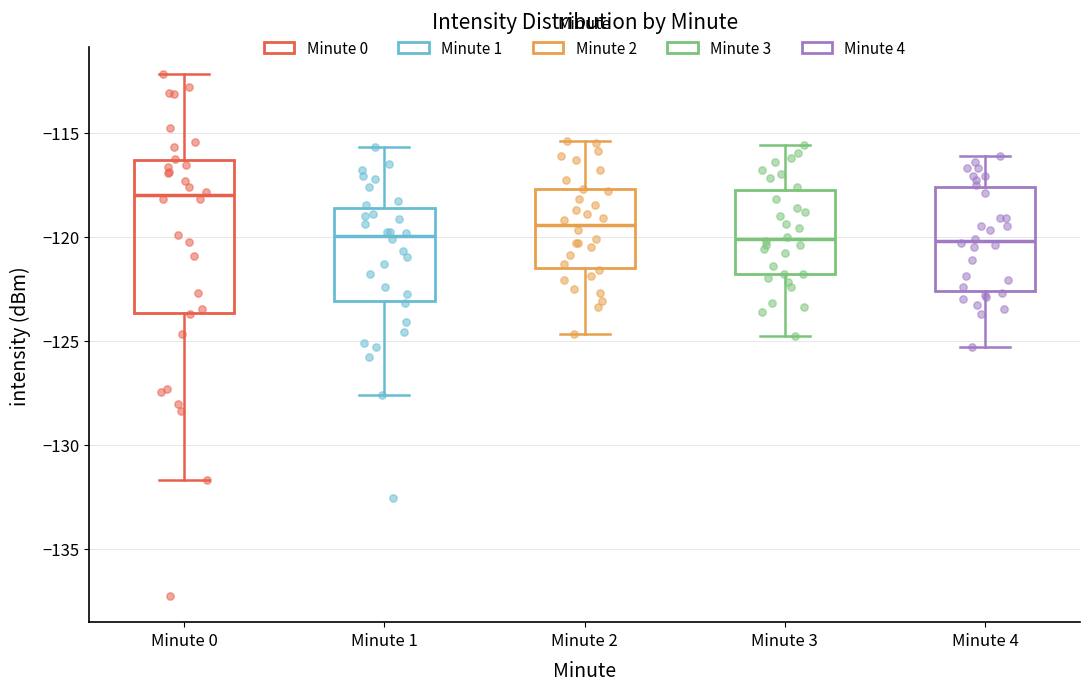

Which box is the tallest, from its lower edge to its upper edge?

Minute 0